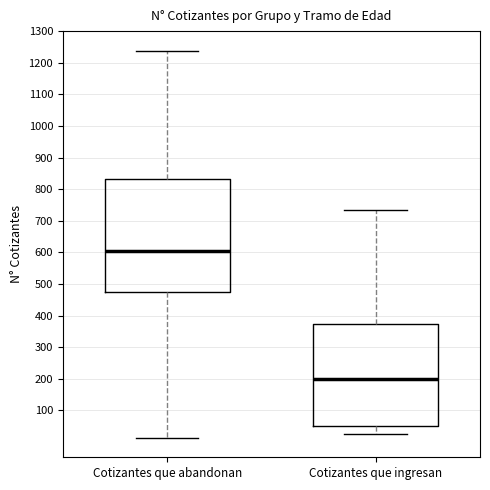

Reading left to right, transcribe this box plot: for each box, give where its median line is, the range the box spans, and where its two whiskers end, as read against the y-axis. The values are not printed on the chart, so give them approximately, as read against the axis.

Cotizantes que abandonan: median 600, box 470 to 830, whiskers 10 to 1240
Cotizantes que ingresan: median 200, box 50 to 370, whiskers 20 to 740